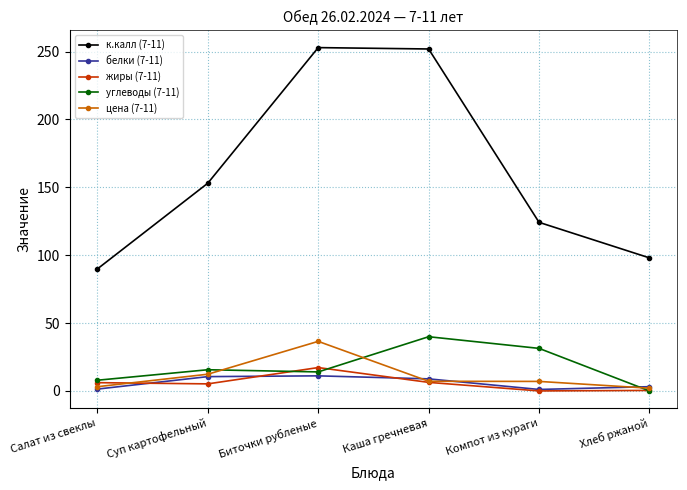

Does the chart display data point markers on the line(s)?

Yes